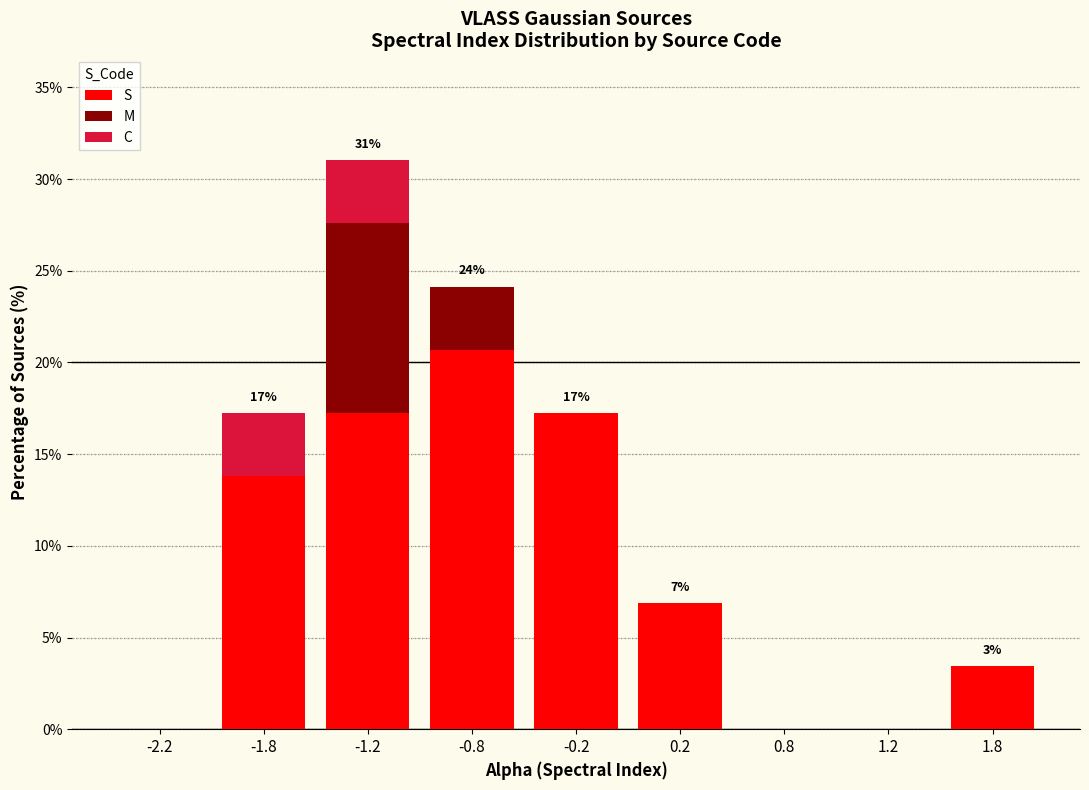

Reading right to left, list the values for the S series.

1.8=3.4	1.2=0.0	0.8=0.0	0.2=6.9	-0.2=17.2	-0.8=20.7	-1.2=17.2	-1.8=13.8	-2.2=0.0